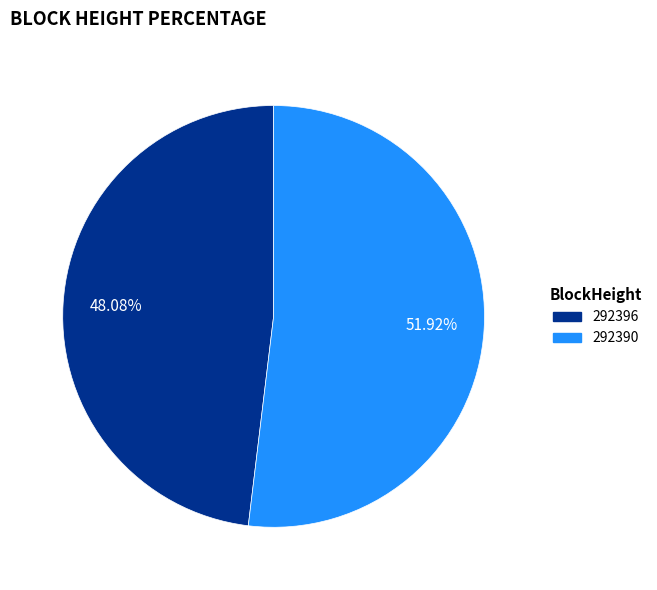

What is the largest slice in the pie chart?

292390